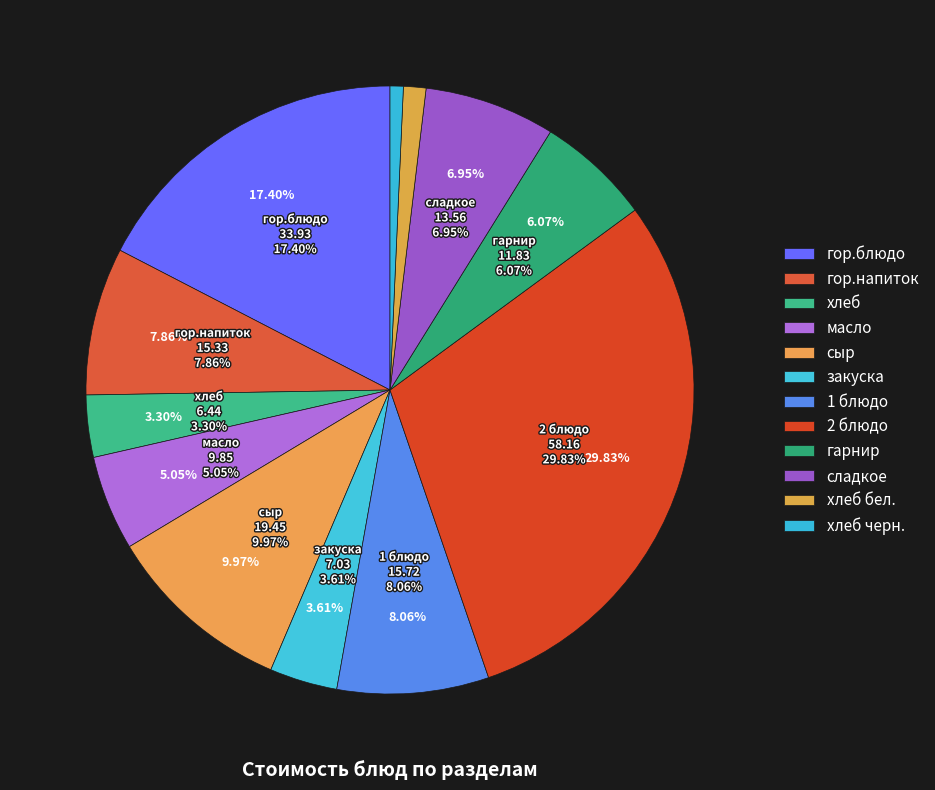

What is the largest slice in the pie chart?

2 блюдо